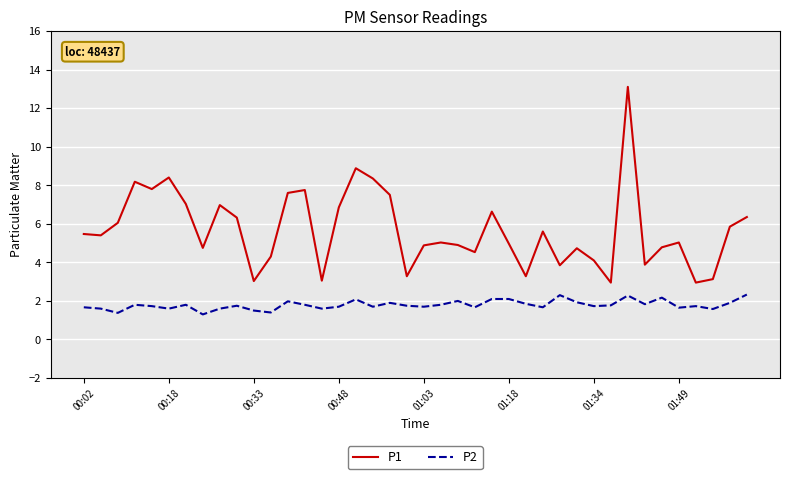

Does the chart display data point markers on the line(s)?

No